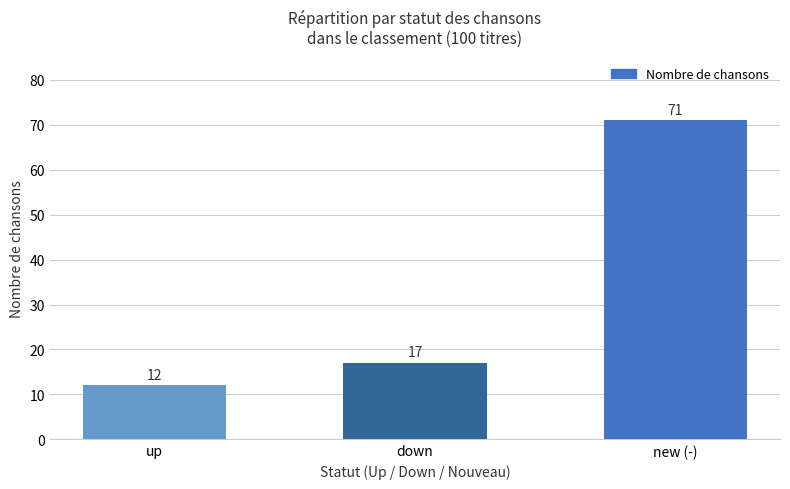

The chart shows a value of 8 at up. True or false?

False